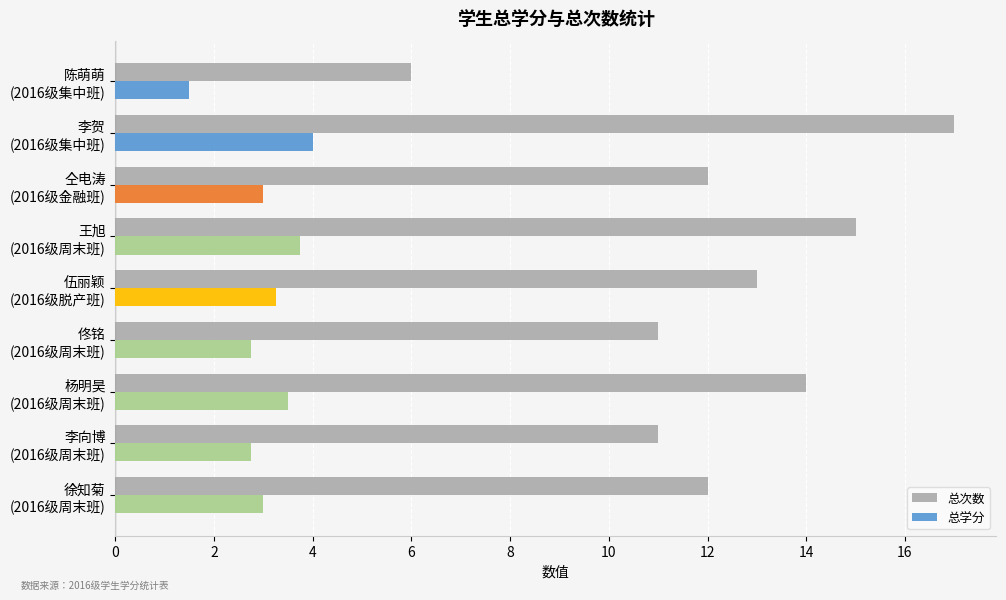

At how many categories does at least one series exceed 2?

9